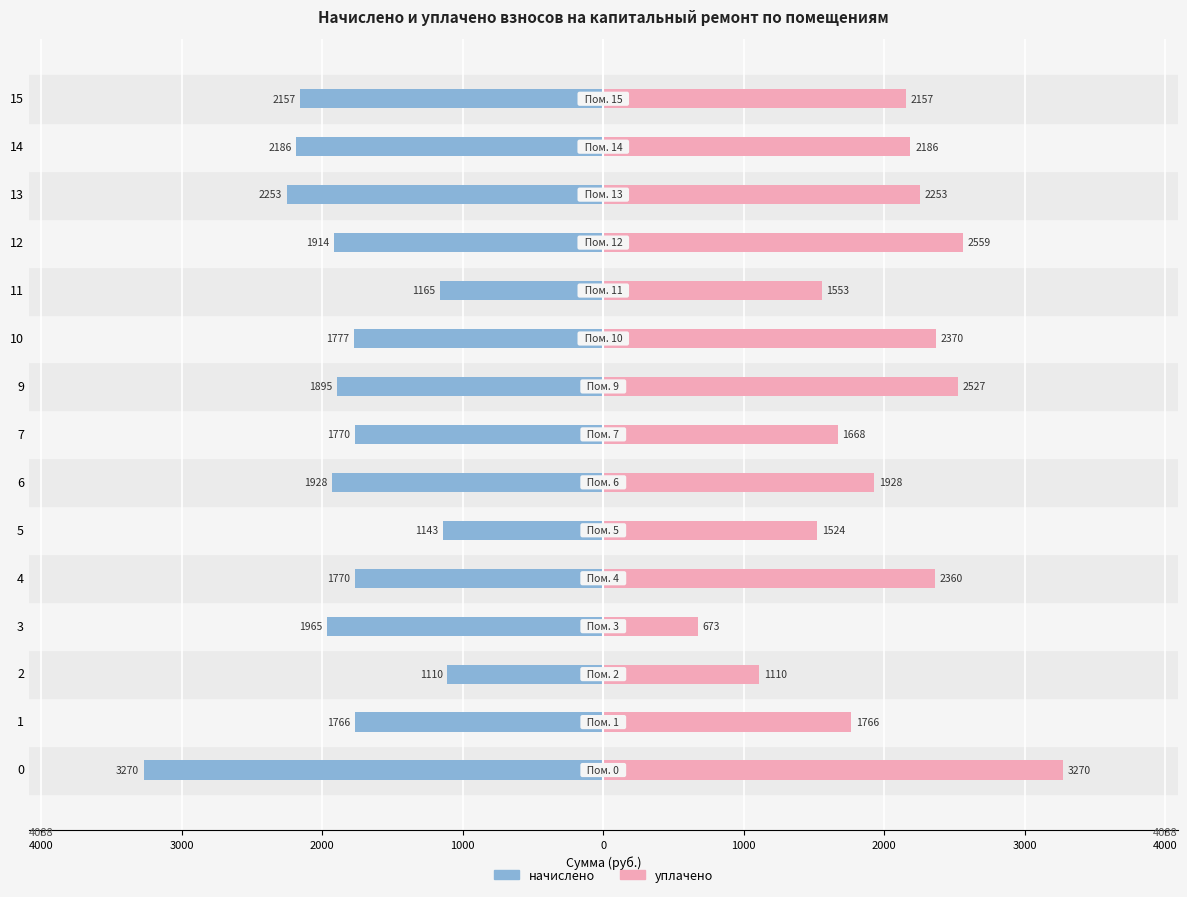

The начислено series shows -2423.3 at 1. True or false?

False